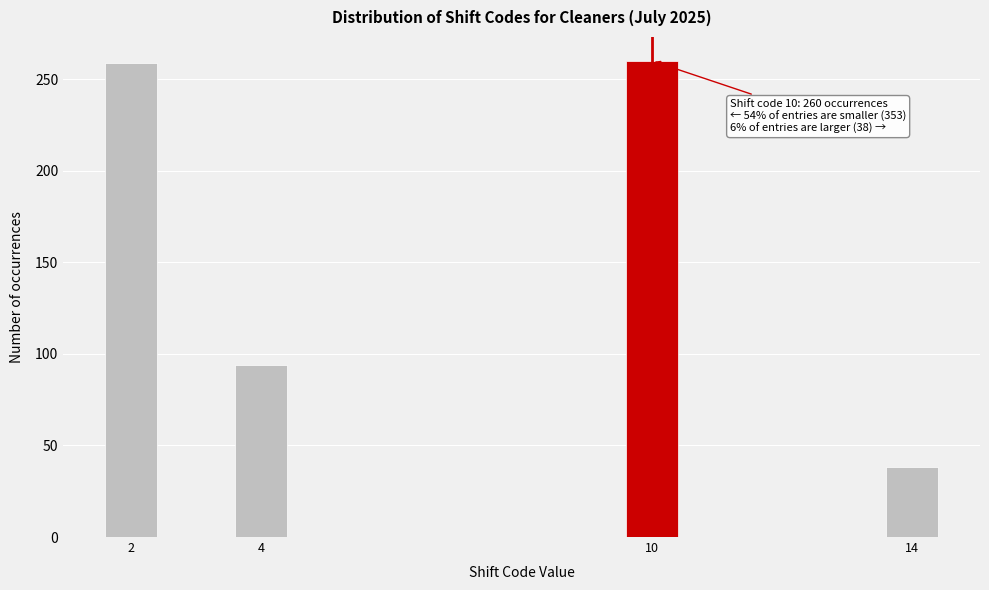

Approximately how many times larger is the value at 10 compared to 4?

2.8